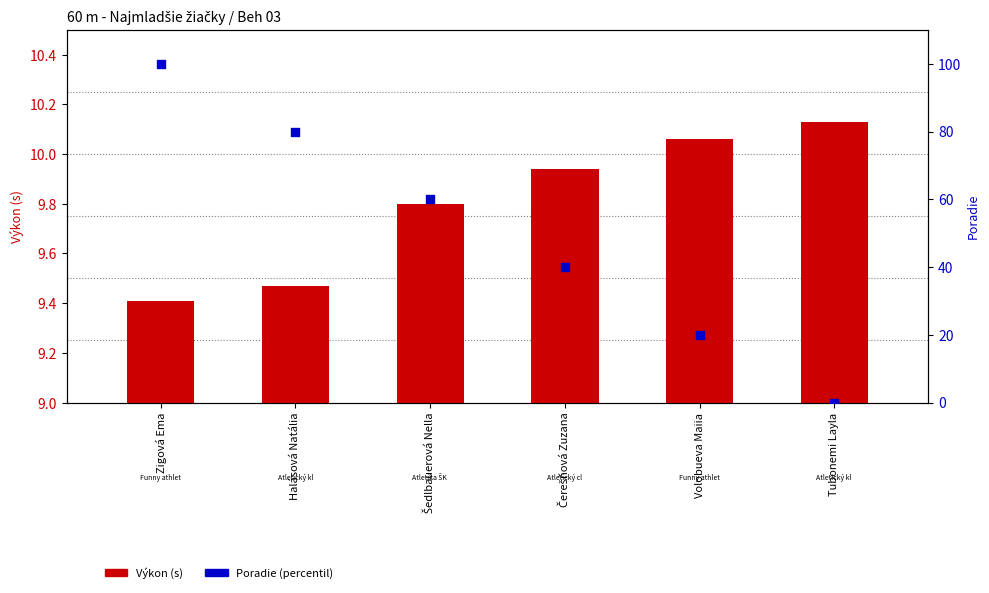

Which series reaches the maximum Y coordinate?

Poradie (percentil)